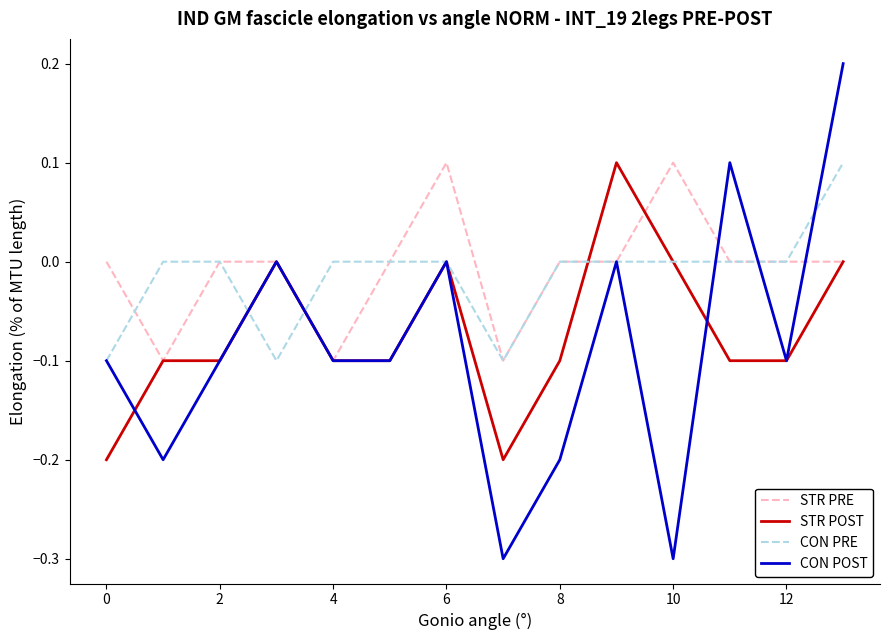

True or false: CON POST has more than 1 points higher than both neighbors.

True